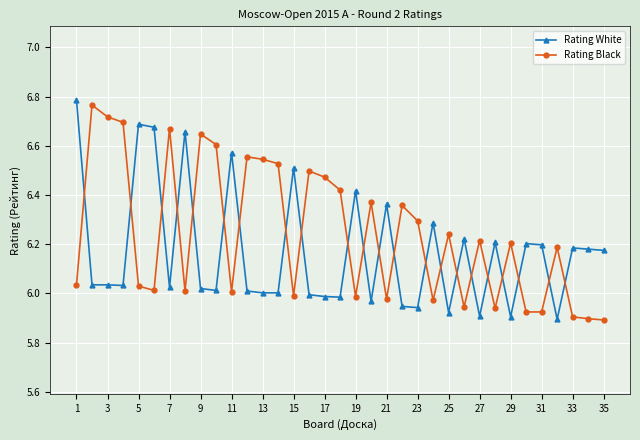

List the series in order of their overall mean, highest first.

Rating Black, Rating White